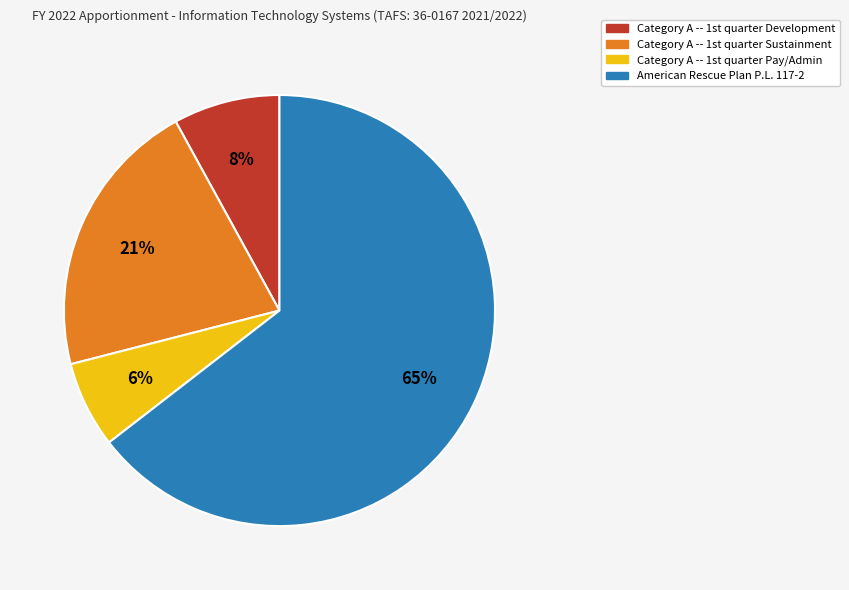

Is there a majority slice in this chart?

Yes